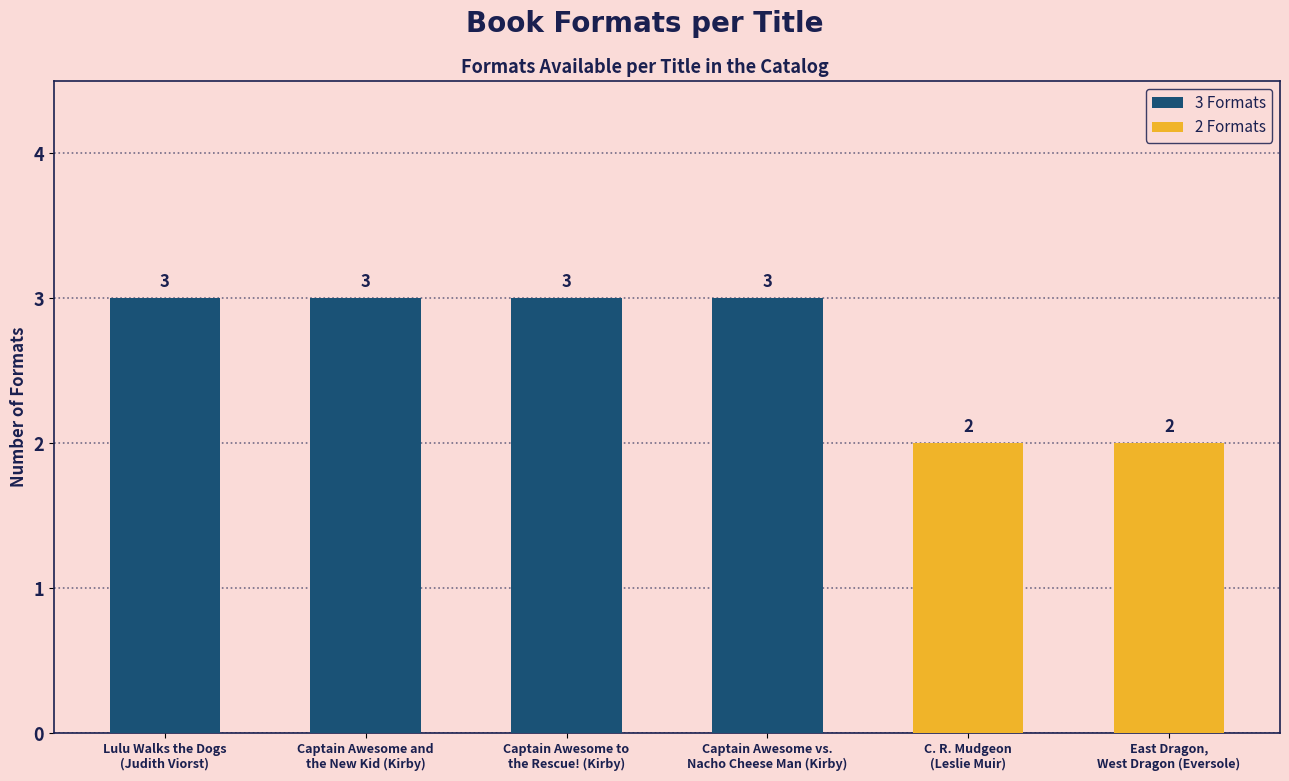

Between East Dragon,
West Dragon (Eversole) and Captain Awesome vs.
Nacho Cheese Man (Kirby), which is larger?

Captain Awesome vs.
Nacho Cheese Man (Kirby)